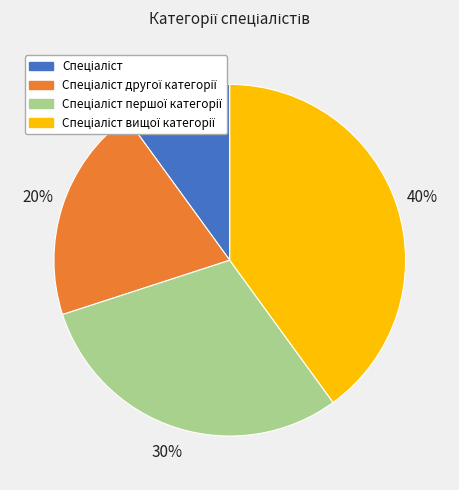

To the nearest percent, what is the average slice percentage?

25%